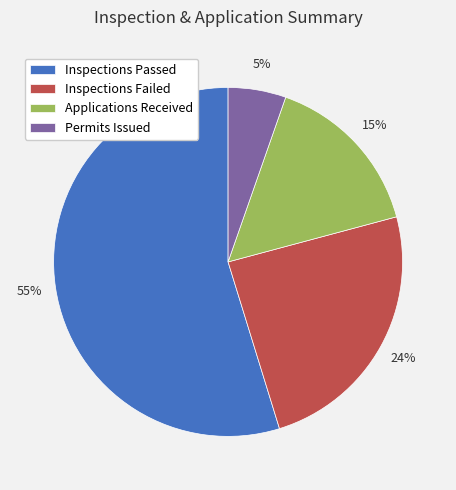

Count the number of slices in the pie.

4